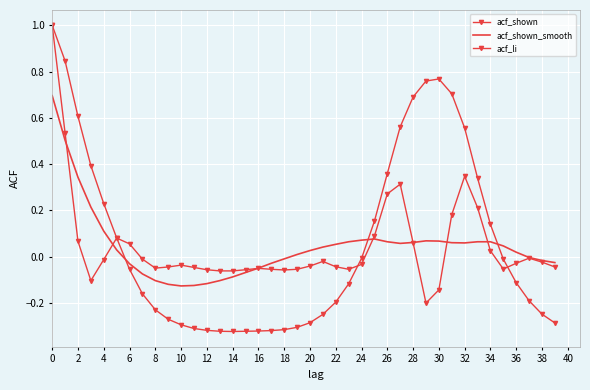

Reading left to right, what are all the values shown in this chart?

acf_shown: 1.0	0.5	0.1	-0.1	-0.0	0.1	0.1	-0.0	-0.1	-0.0	-0.0	-0.0	-0.1	-0.1	-0.1	-0.1	-0.1	-0.1	-0.1	-0.1	-0.0	-0.0	-0.0	-0.1	-0.0	0.1	0.3	0.3	0.1	-0.2	-0.1	0.2	0.3	0.2	0.0	-0.1	-0.0	-0.0	-0.0	-0.0
acf_shown_smooth: 0.7	0.5	0.3	0.2	0.1	0.0	-0.0	-0.1	-0.1	-0.1	-0.1	-0.1	-0.1	-0.1	-0.1	-0.1	-0.1	-0.0	-0.0	0.0	0.0	0.0	0.1	0.1	0.1	0.1	0.1	0.1	0.1	0.1	0.1	0.1	0.1	0.1	0.1	0.0	0.0	-0.0	-0.0	-0.0
acf_li: 1.0	0.8	0.6	0.4	0.2	0.1	-0.1	-0.2	-0.2	-0.3	-0.3	-0.3	-0.3	-0.3	-0.3	-0.3	-0.3	-0.3	-0.3	-0.3	-0.3	-0.2	-0.2	-0.1	-0.0	0.2	0.4	0.6	0.7	0.8	0.8	0.7	0.6	0.3	0.1	-0.0	-0.1	-0.2	-0.2	-0.3